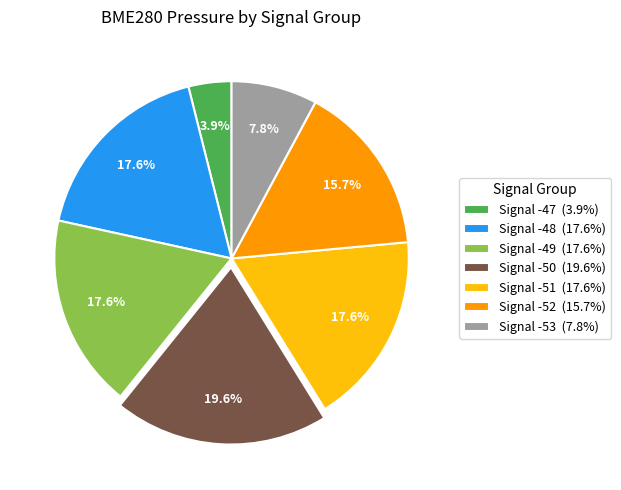

What is the largest slice in the pie chart?

Signal -50 (19.6%)